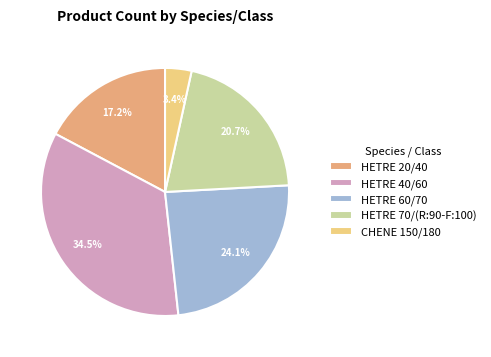

Is it true that HETRE 70/(R:90-F:100) is 35% of the pie?

False